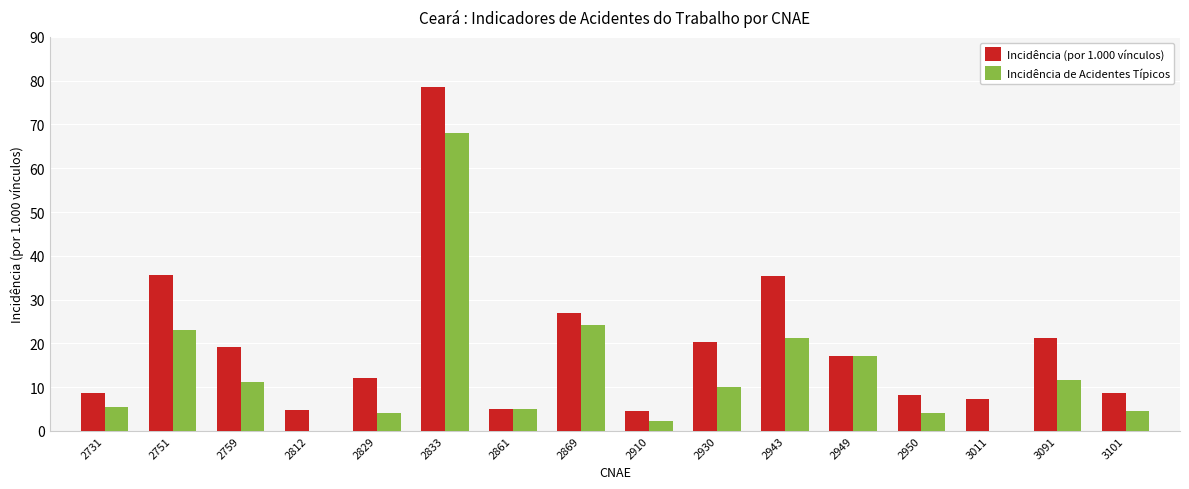

Which series changed the most between 2833 and 2950?

Incidência (por 1.000 vínculos)